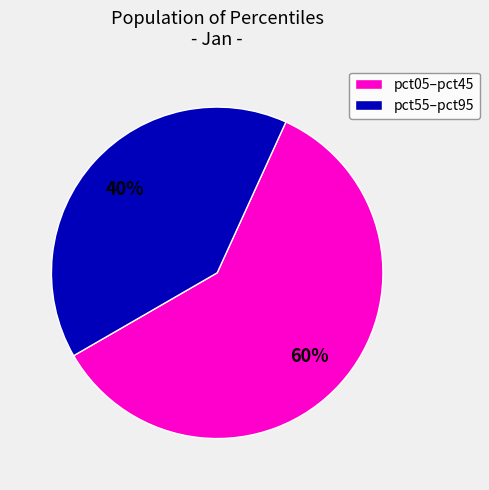

How many slices are in this pie chart?

2